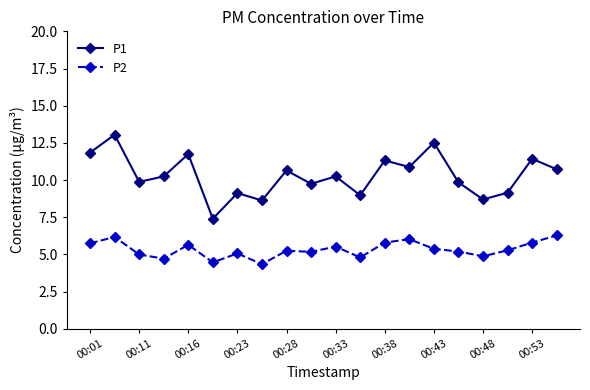

What is the difference between the maximum and second lowest values in the P2 series?

1.8